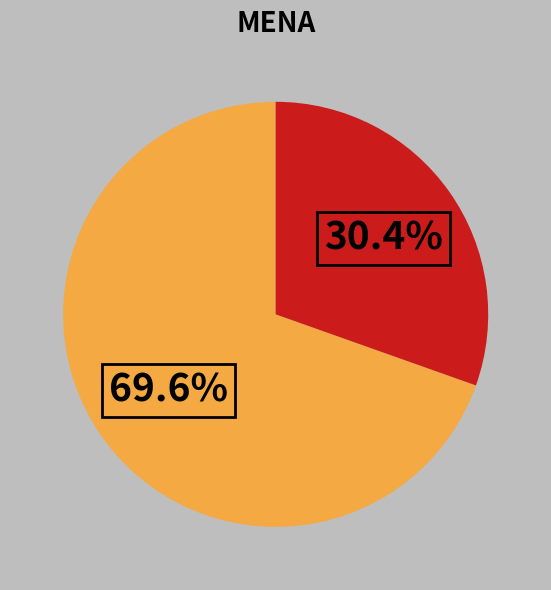

Is there any slice that represents more than half of the pie?

Yes